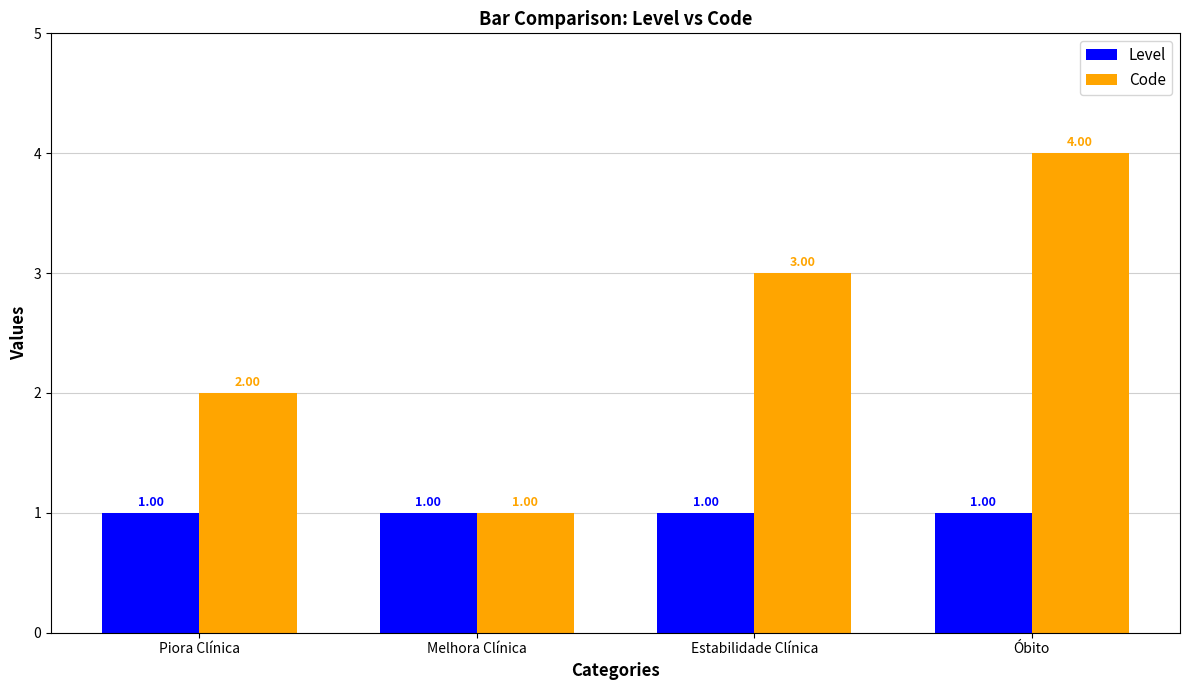

Rank the series by their maximum value, from lowest to highest.

Level, Code